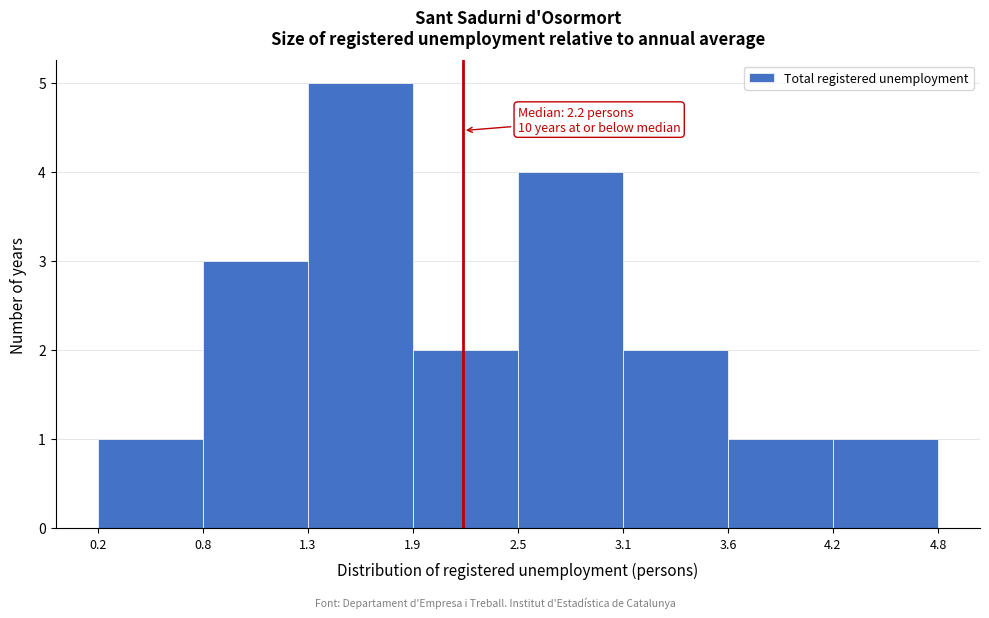

Over which range of the x-axis is the bar tallest?

1.3 to 1.9